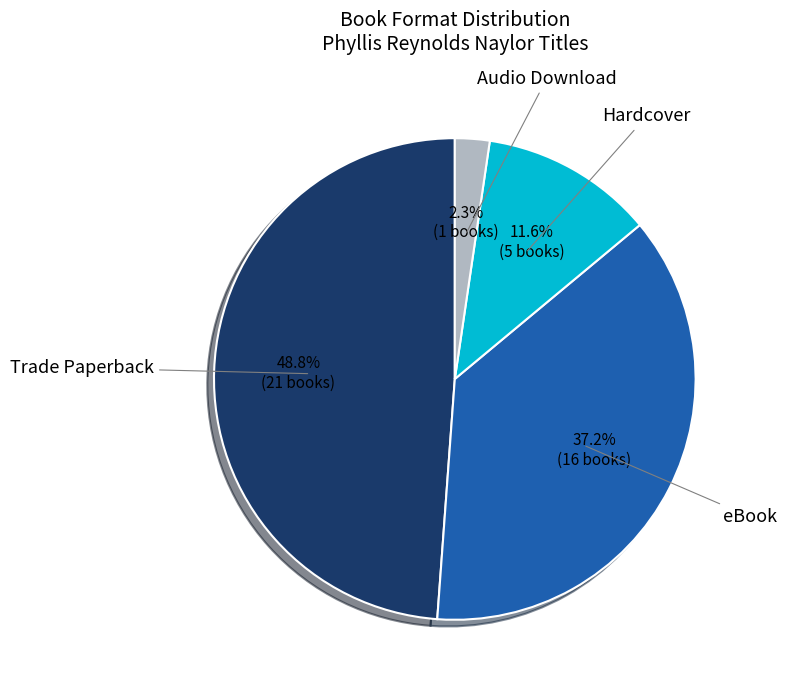

Is there any slice that represents more than half of the pie?

No